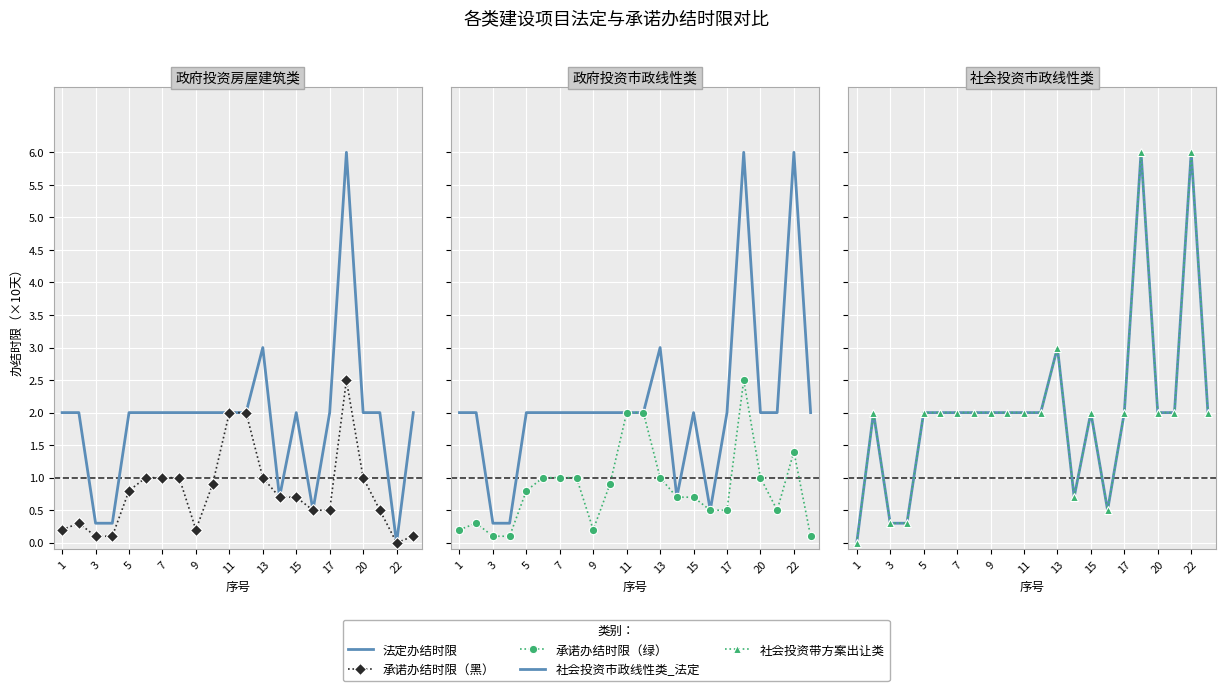

True or false: 社会投资带方案出让类 and 承诺办结时限（绿） cross at least once.

True